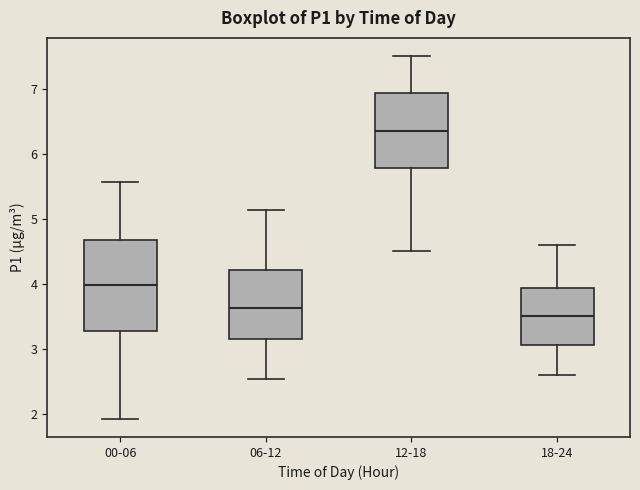

Reading left to right, read every box against the y-axis: the position of its median line, the range the box covers, and the ends of its whiskers. The values are not printed on the chart, so give them approximately, as read against the axis.

00-06: median 4.0, box 3.3 to 4.7, whiskers 1.9 to 5.6
06-12: median 3.6, box 3.2 to 4.2, whiskers 2.5 to 5.1
12-18: median 6.4, box 5.8 to 6.9, whiskers 4.5 to 7.5
18-24: median 3.5, box 3.1 to 3.9, whiskers 2.6 to 4.6